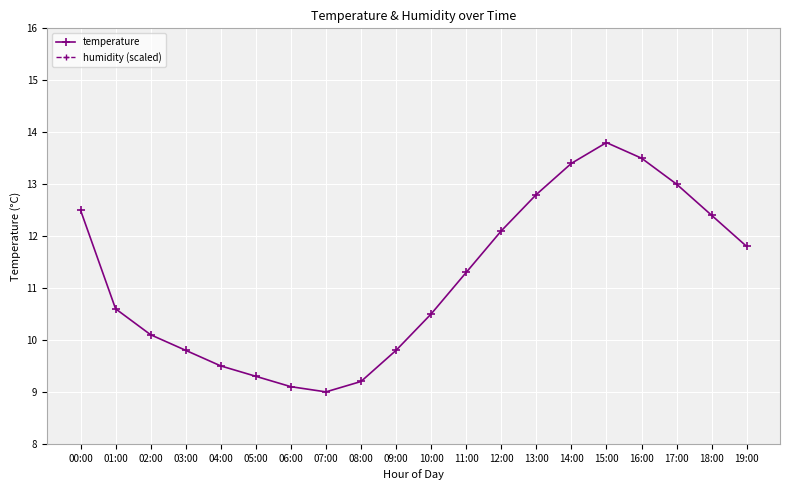

Does the chart display data point markers on the line(s)?

Yes